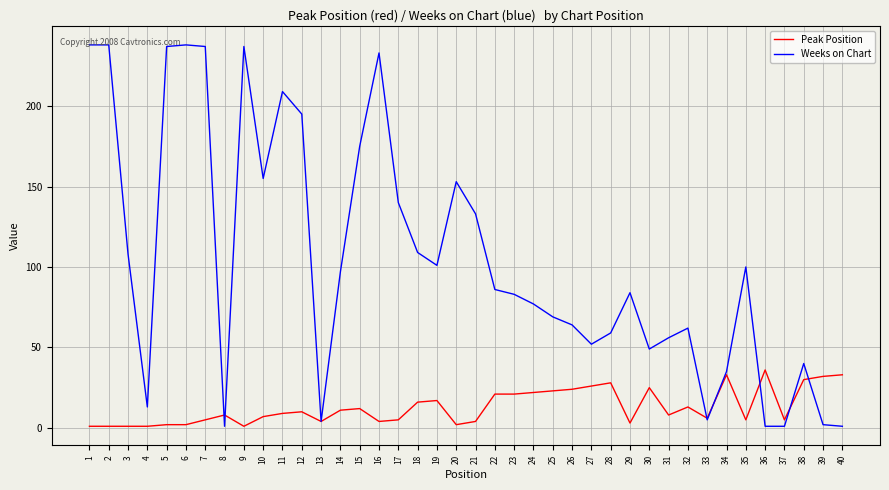

What is the maximum value for Weeks on Chart?

238